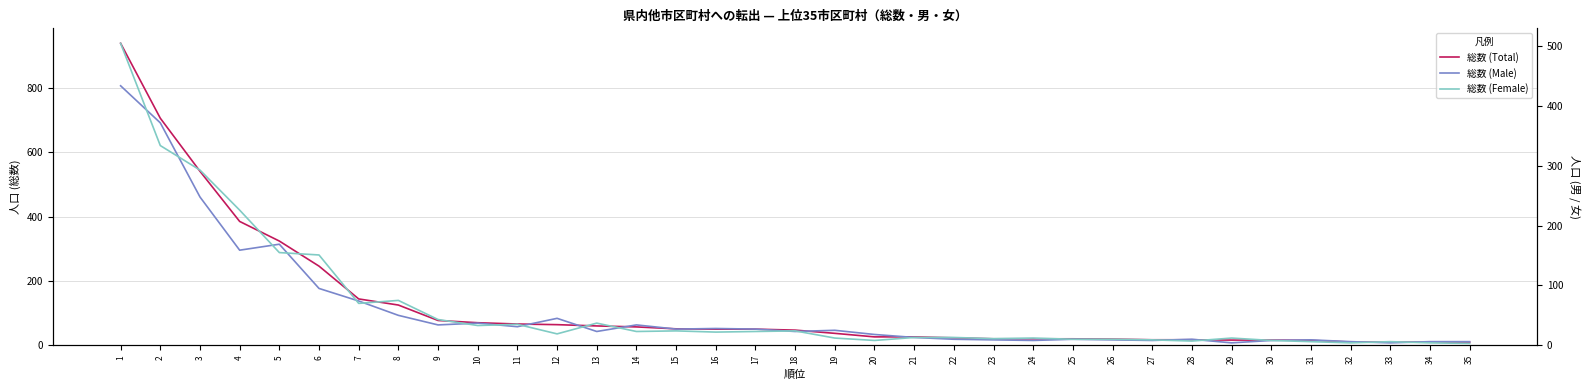

What is the difference between the 総数 (Total) values at 22 and 12?

41